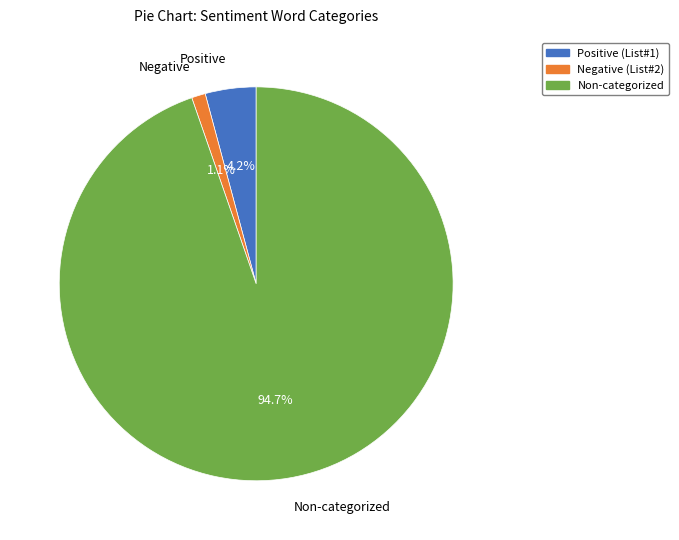

Which category has the biggest portion of the pie?

Non-categorized